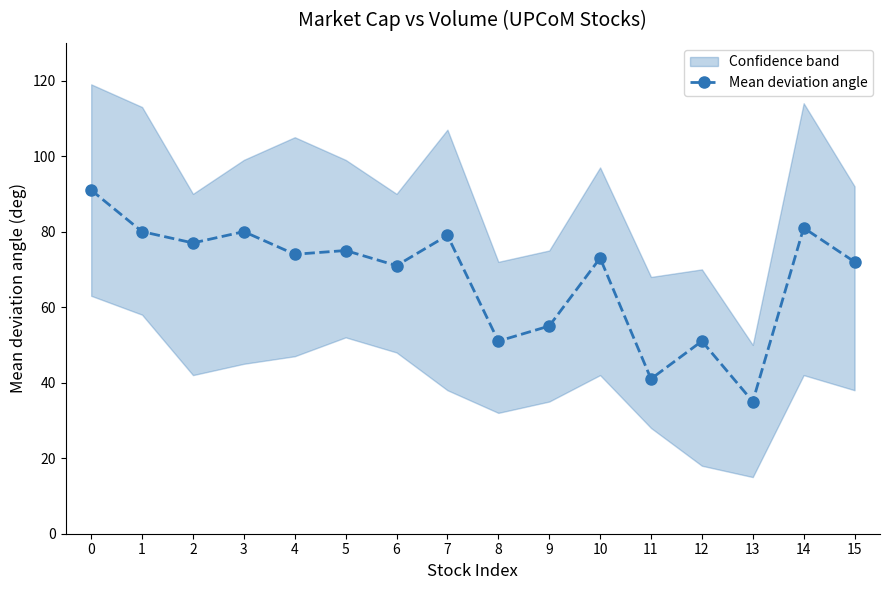

Reading left to right, list all the values displayed in this chart.

91	80	77	80	74	75	71	79	51	55	73	41	51	35	81	72